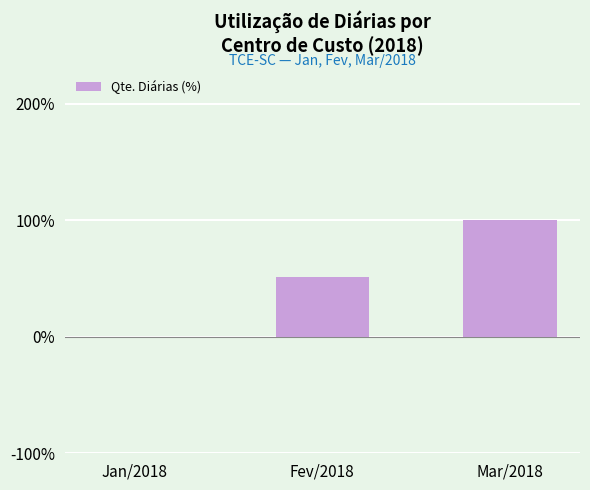

Reading left to right, transcribe all the data shown in this chart.

Jan/2018=0.0	Fev/2018=51.3	Mar/2018=100.0